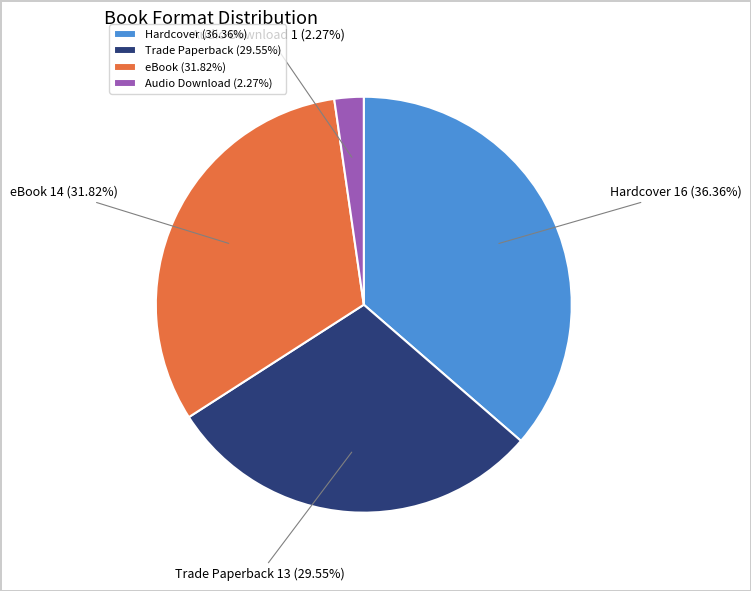

How many slices are in this pie chart?

4